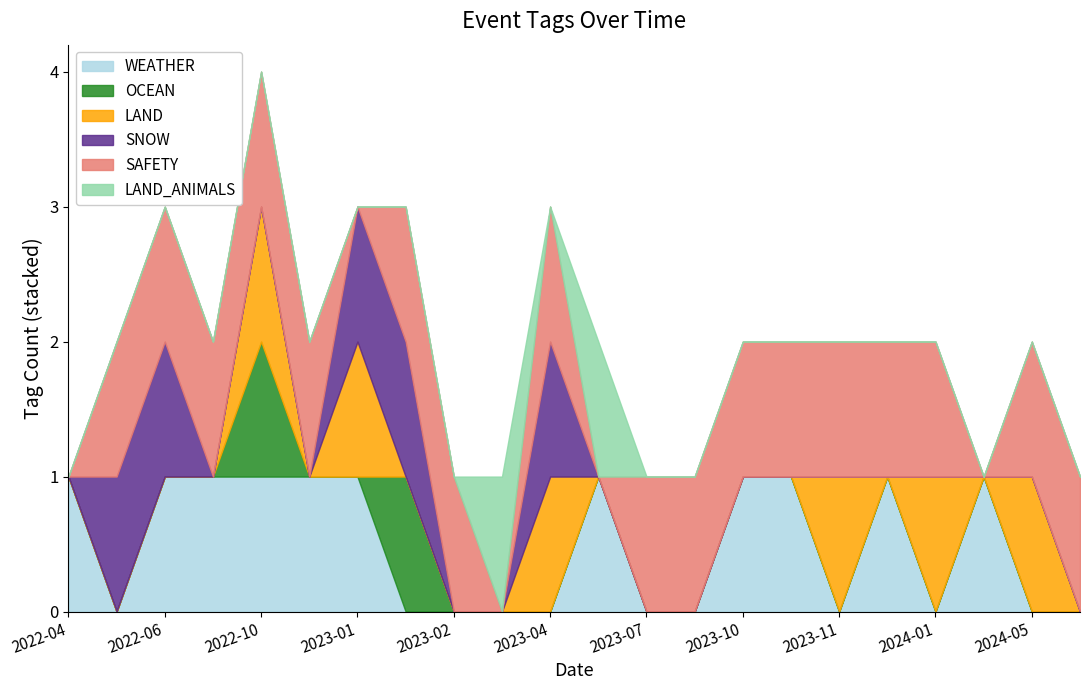

In OCEAN, how many points are higher than both neighbors (excluding endpoints)?

2